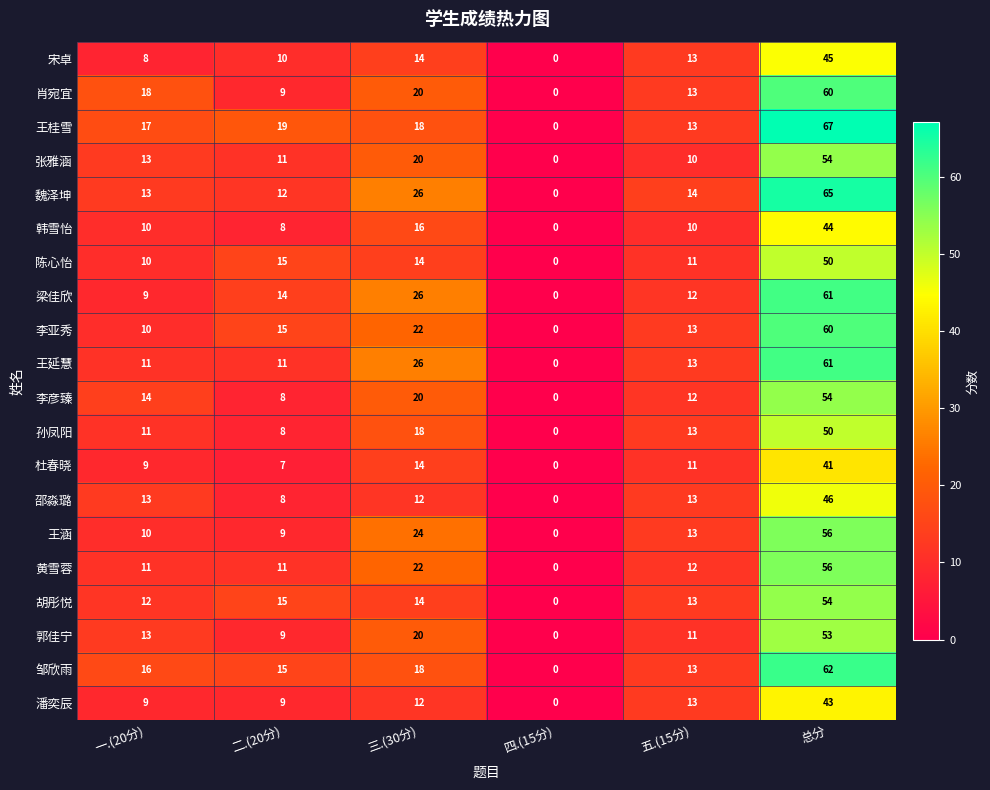

True or false: 郭佳宁 has a value of 20 at 三.(30分).

True